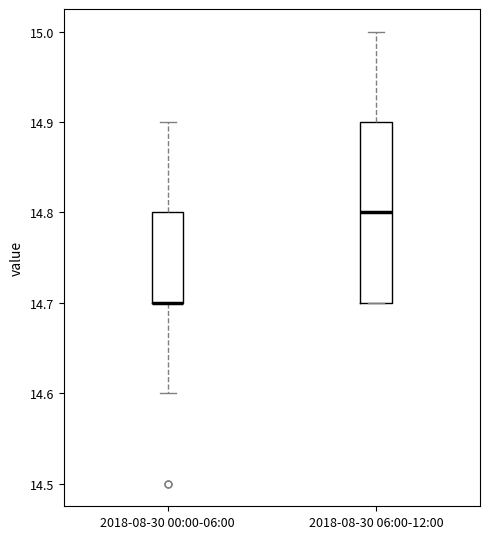

Comparing the boxes themselves (not the whiskers), which one is the tallest?

2018-08-30 06:00-12:00